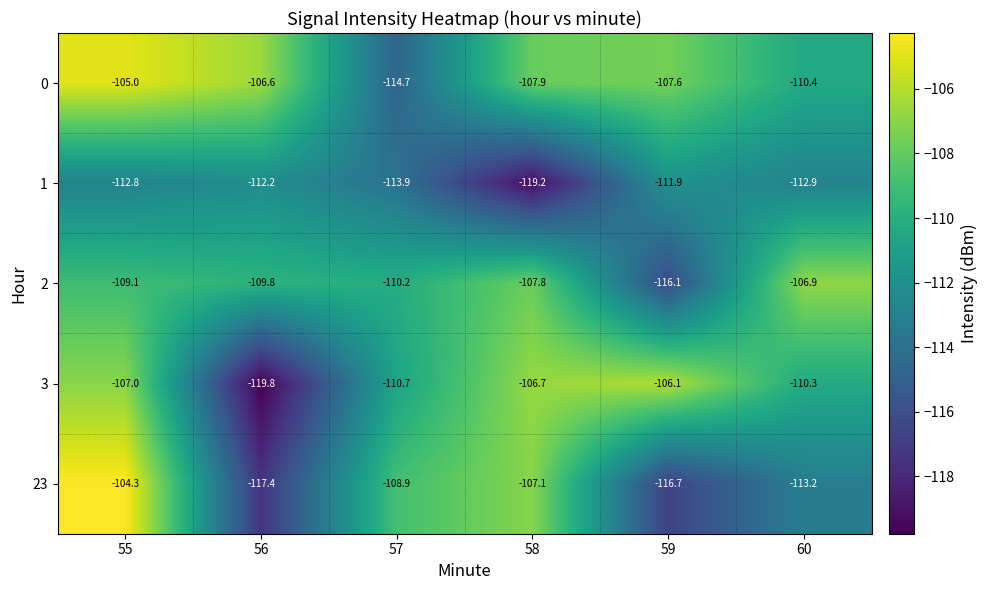

At which category is the sum across all series the highest?

55